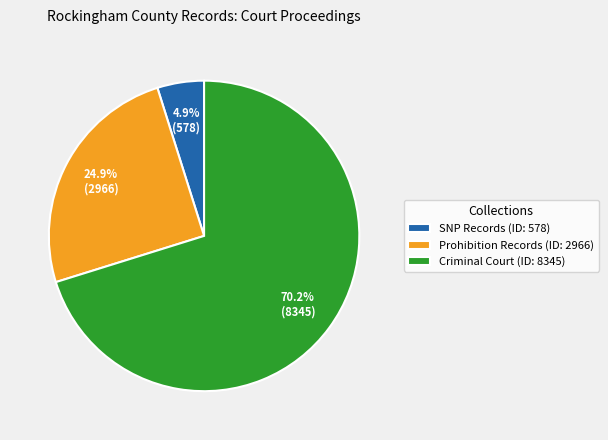

Is there any slice that represents more than half of the pie?

Yes